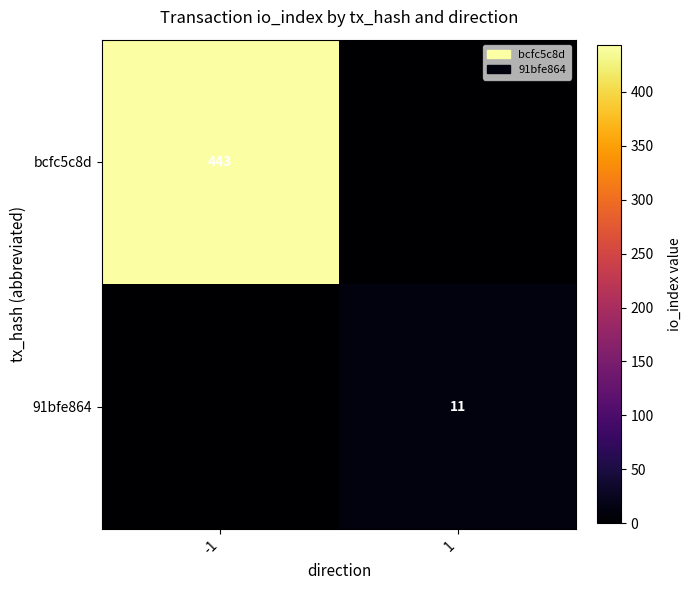

Is it true that 91bfe864 equals 5 at 1?

False